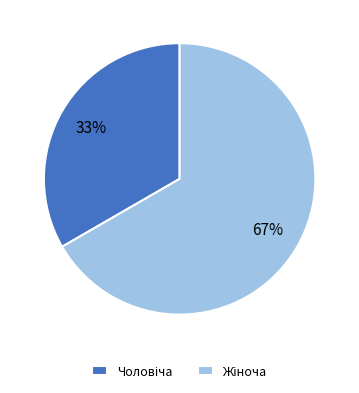

To the nearest percent, what is the average slice percentage?

50%